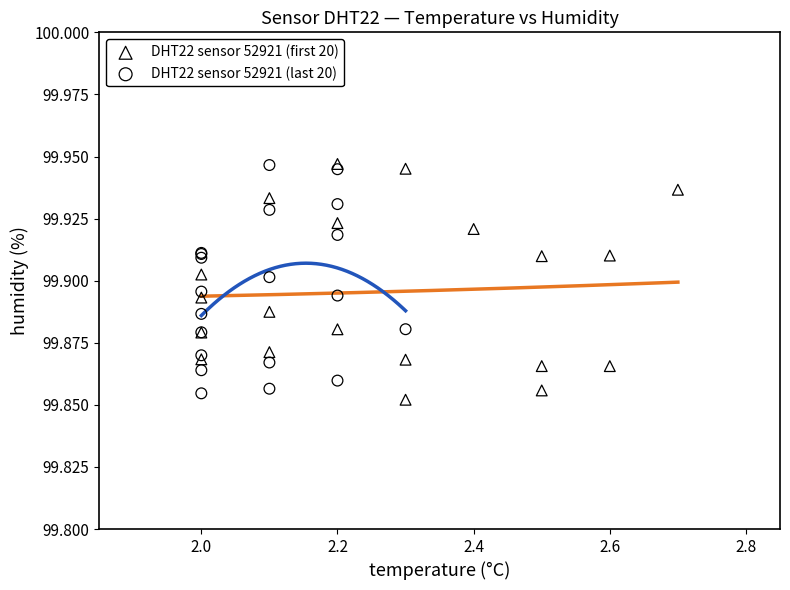

Which series reaches the minimum Y coordinate?

DHT22 sensor 52921 (first 20)